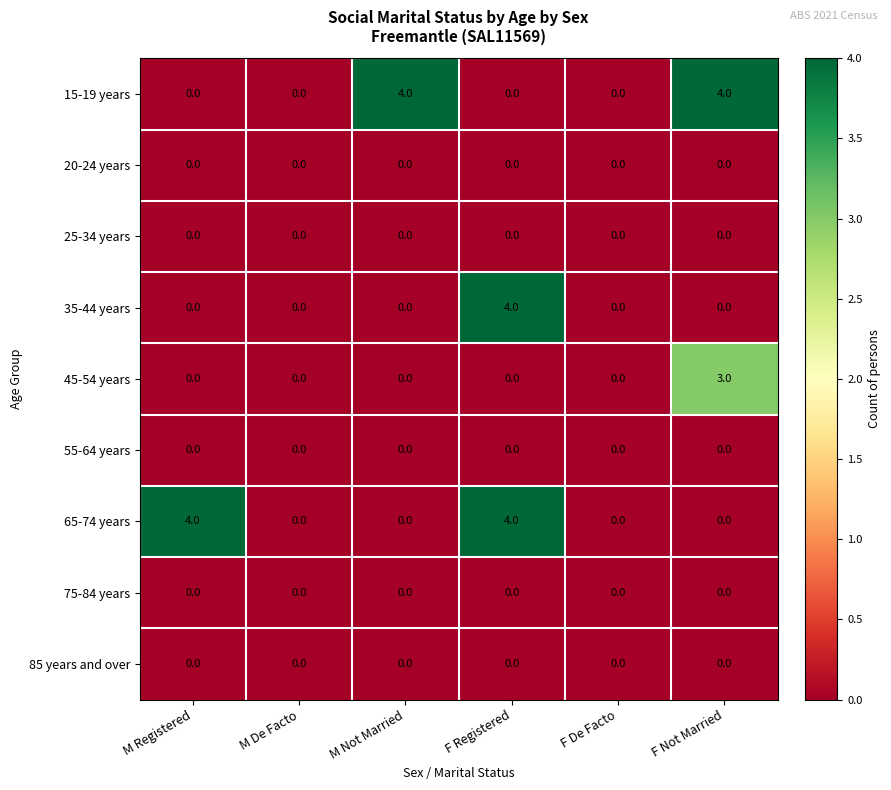

What is the difference between the highest and lowest values at F Not Married?

4